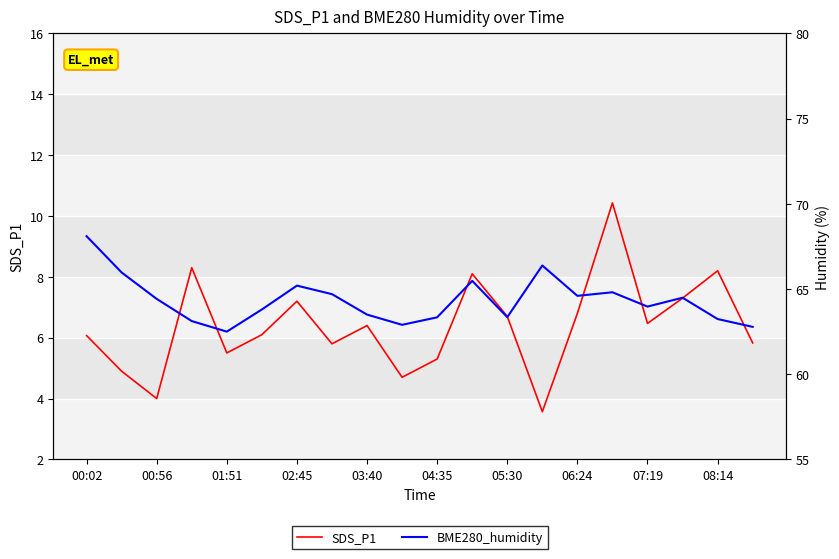

How many values in the BME280_humidity series are below 64?

10